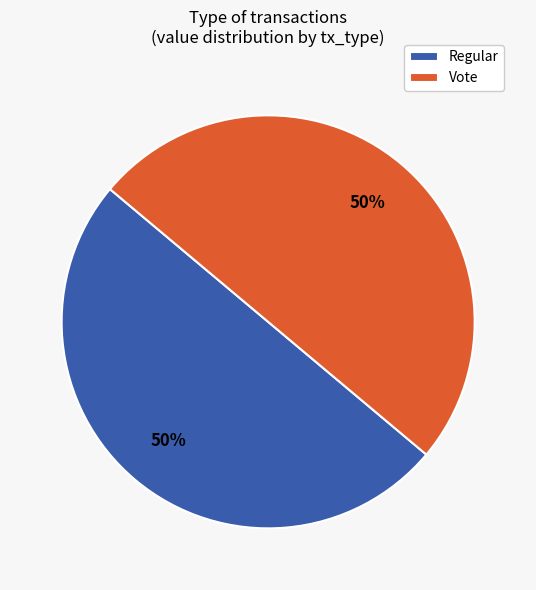

Approximately how many times larger is the value at Regular compared to Vote?

1.0